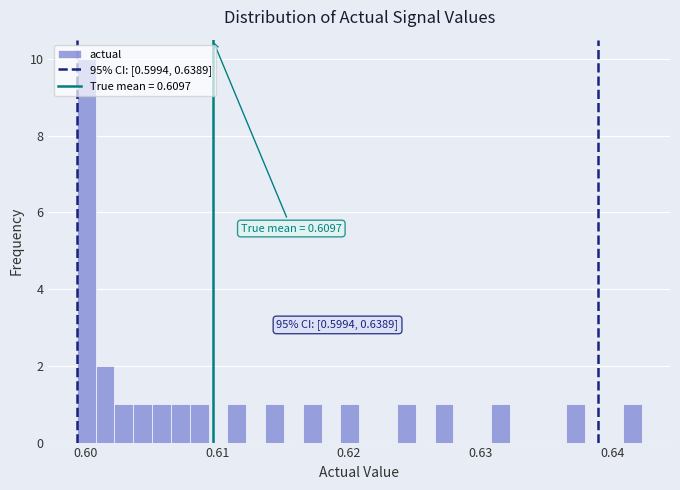

Read against the x-axis, roughly where is the centre of the tallest bar?

0.600